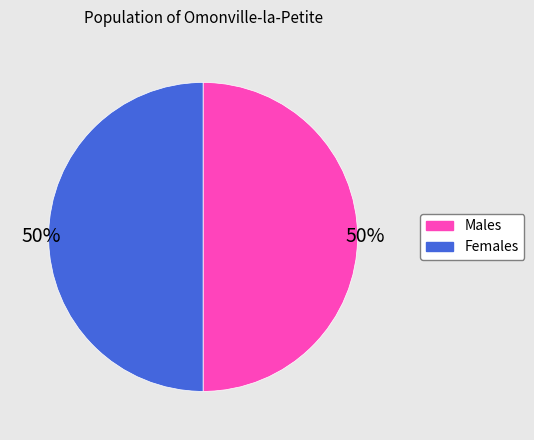

Is the sum of Females and Males greater than half?

Yes